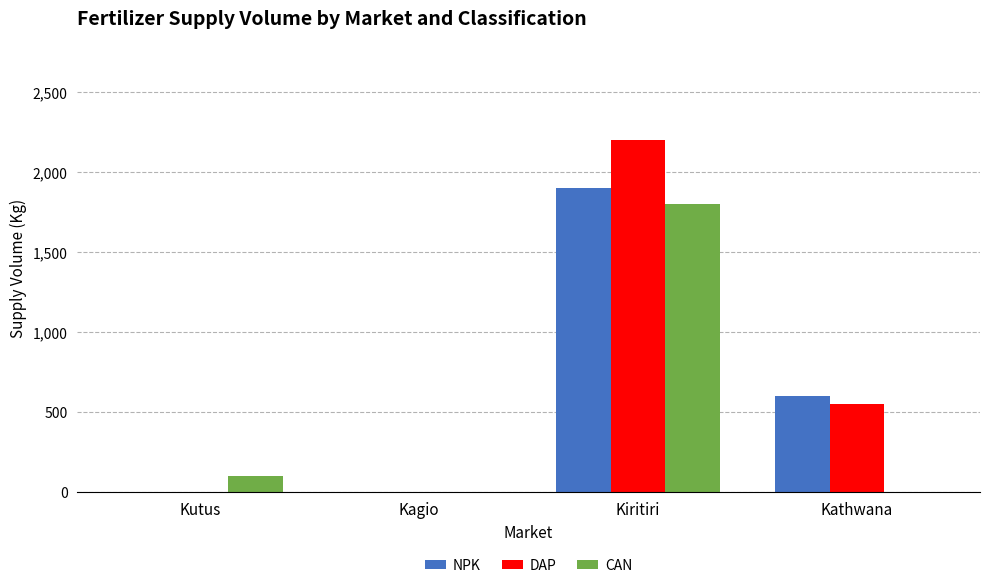

Is the value of DAP at Kiritiri greater than the value of NPK at Kathwana?

Yes